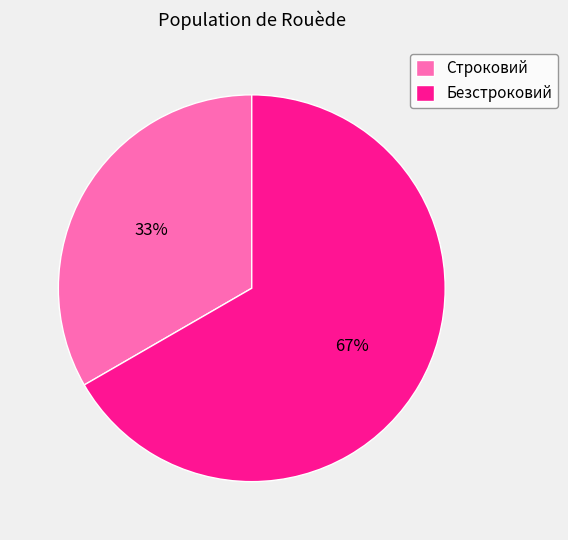

How many slices are in this pie chart?

2